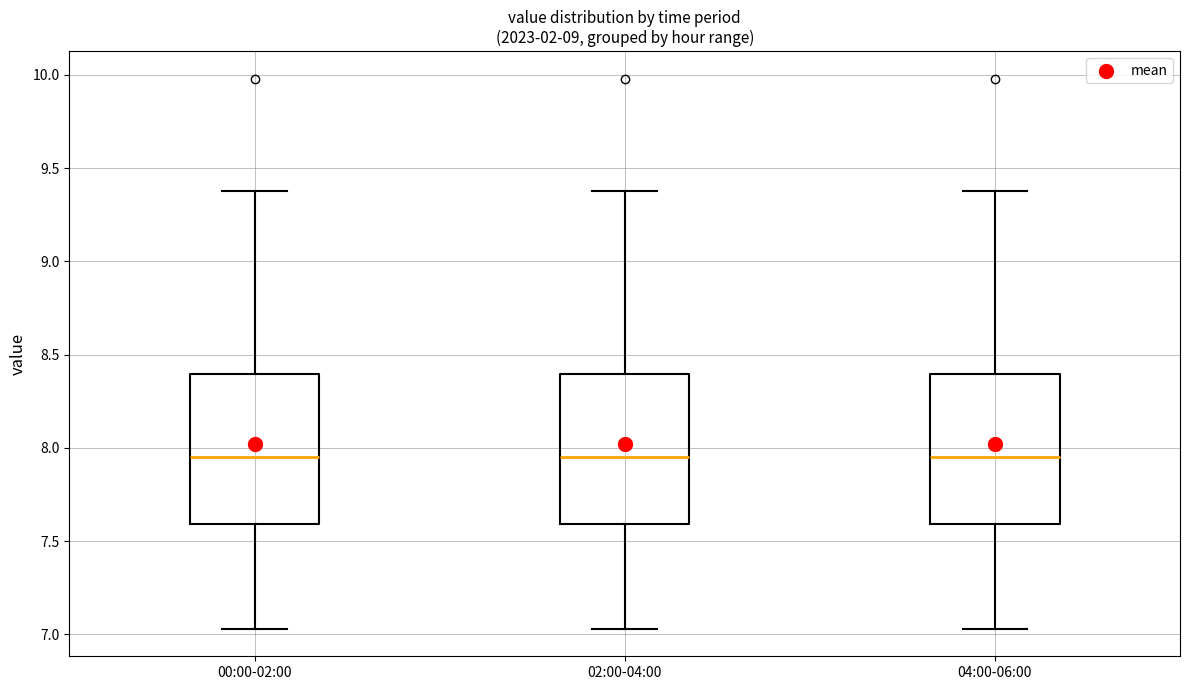

Reading left to right, transcribe this box plot: for each box, give where its median line is, the range the box spans, and where its two whiskers end, as read against the y-axis. The values are not printed on the chart, so give them approximately, as read against the axis.

00:00-02:00: median 7.95, box 7.60 to 8.40, whiskers 7.05 to 9.40
02:00-04:00: median 7.95, box 7.60 to 8.40, whiskers 7.05 to 9.40
04:00-06:00: median 7.95, box 7.60 to 8.40, whiskers 7.05 to 9.40